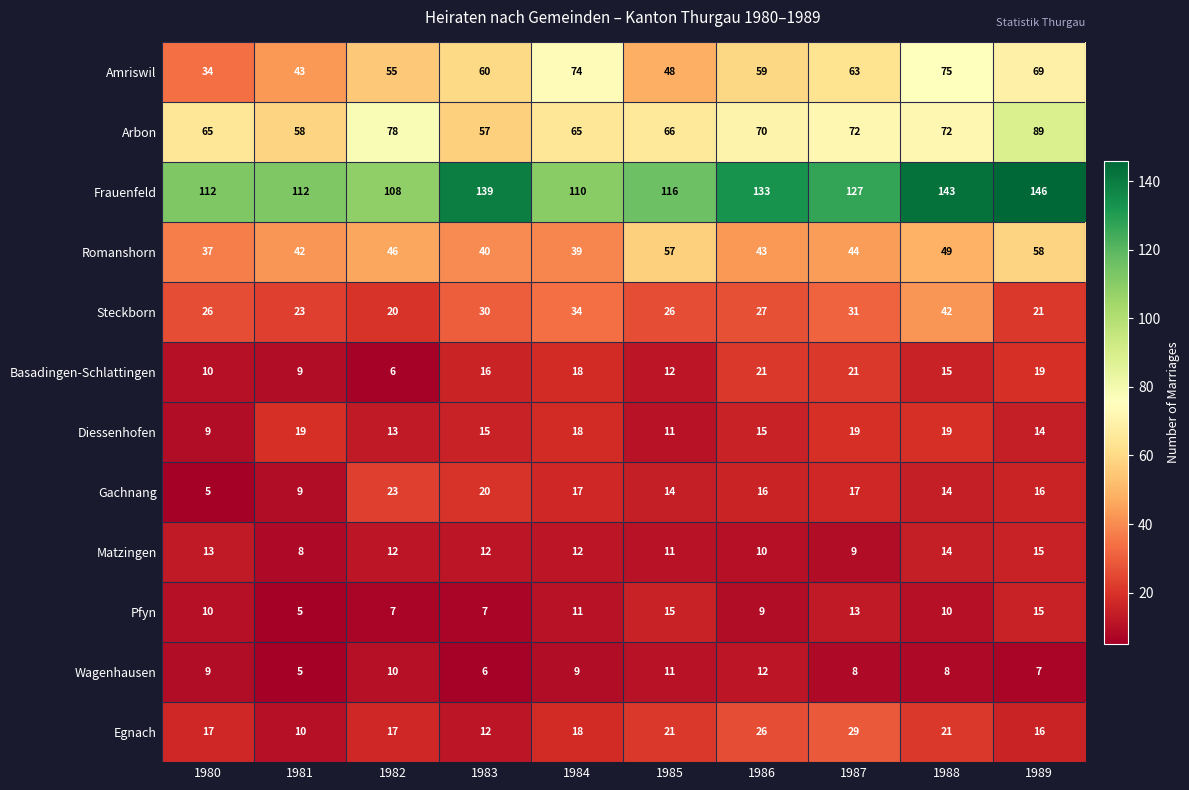

Is it true that Romanshorn equals 87 at 1989?

False